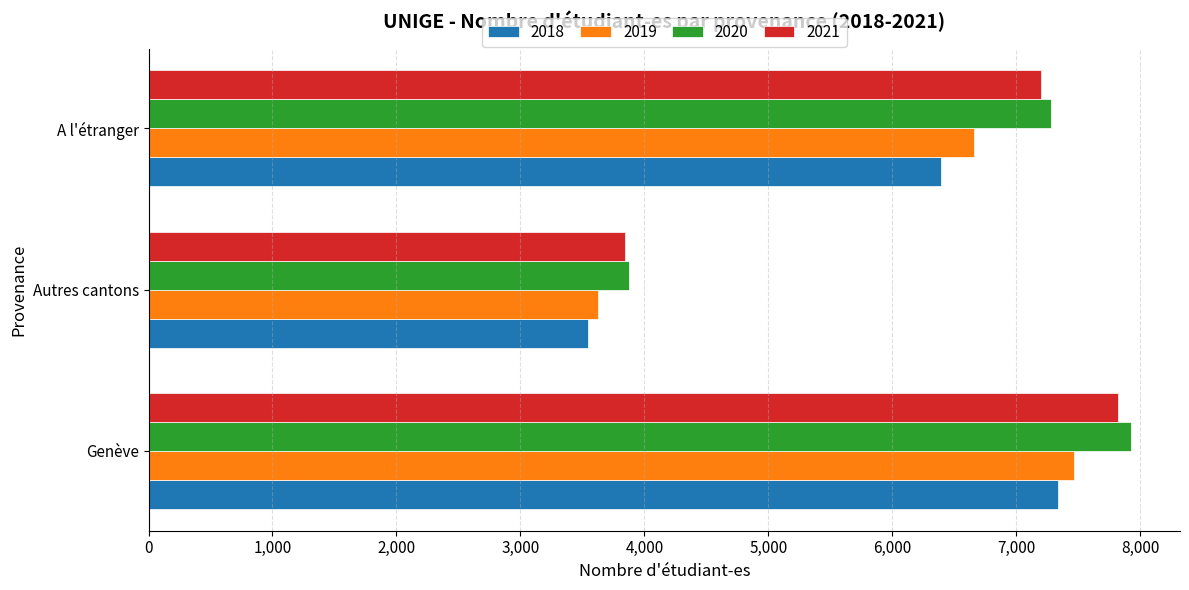

Where is 2018 nearest to the value 5439?

A l'étranger